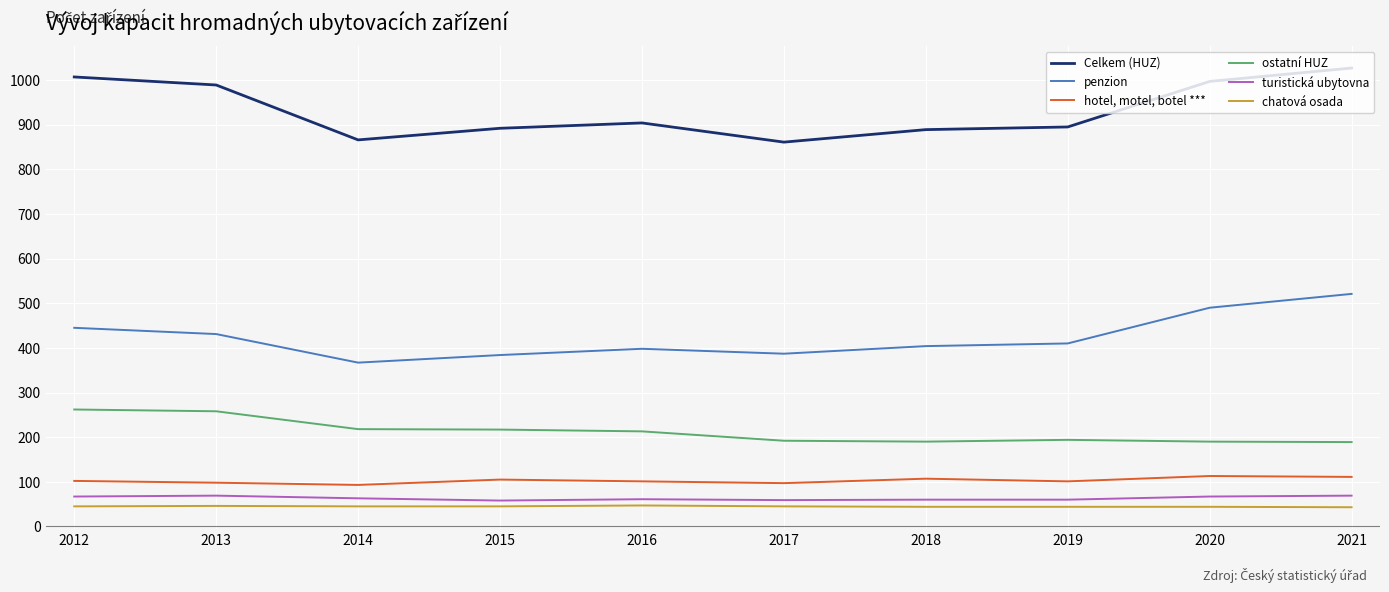

List the series in order of their peak value, lowest first.

chatová osada, turistická ubytovna, hotel, motel, botel ***, ostatní HUZ, penzion, Celkem (HUZ)